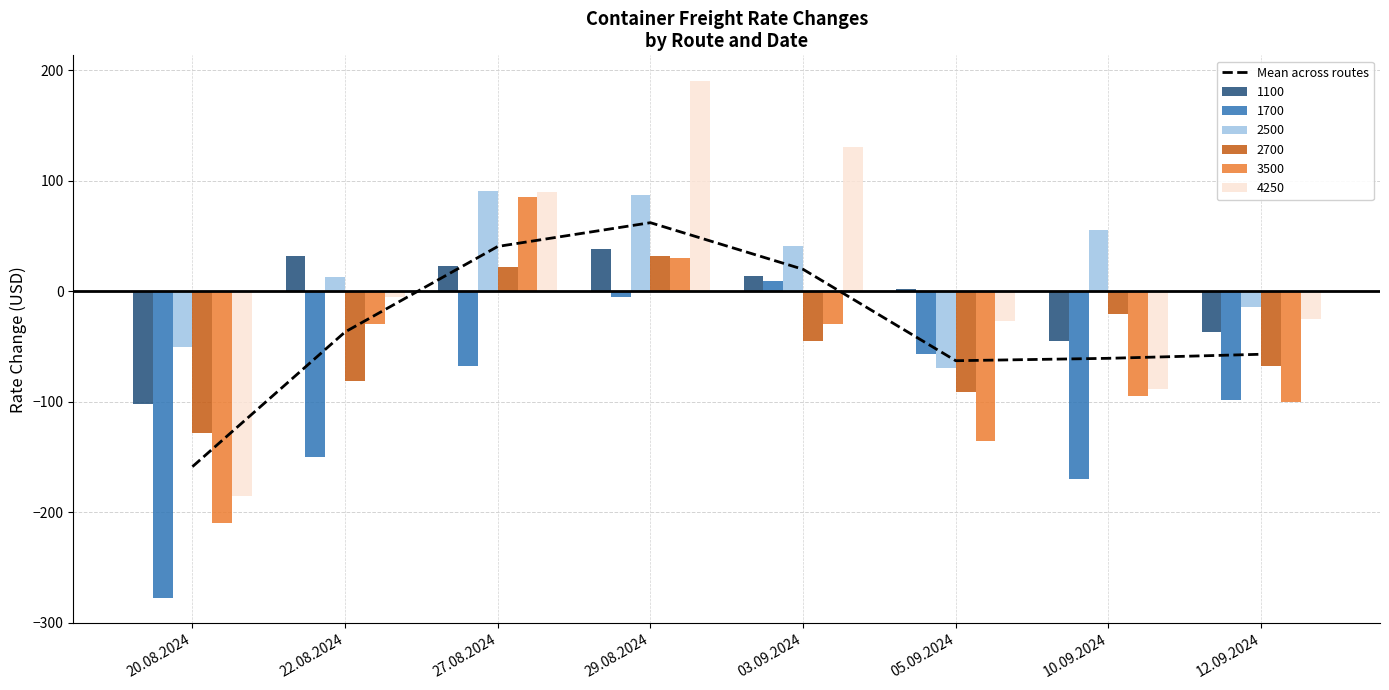

What is the value of the 6th bar from the left?

-62.8